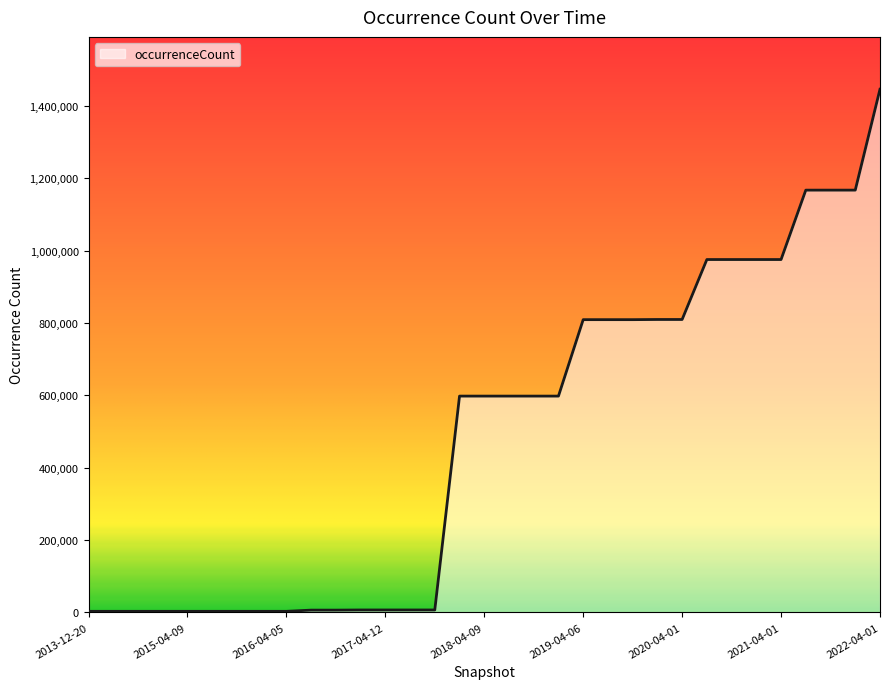

What is the difference between the maximum and minimum values?

1443643